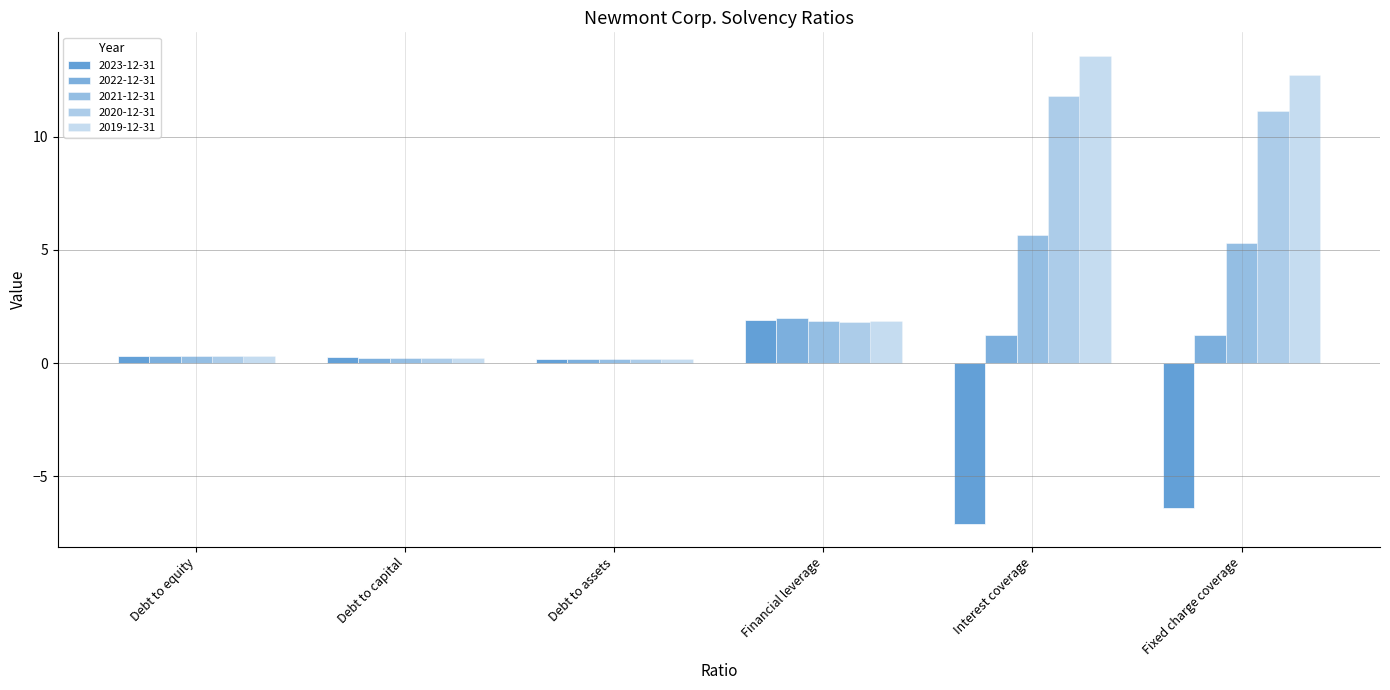

What is the difference between the highest and lowest values at Interest coverage?

20.7